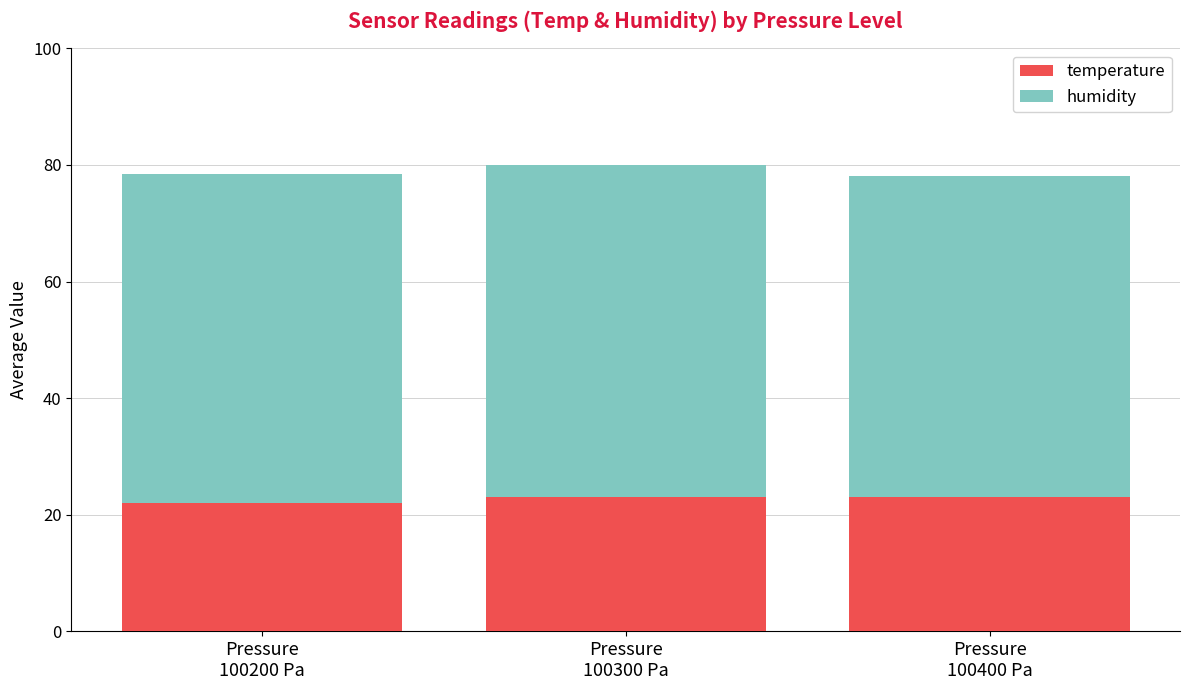

What is the highest value of the temperature series?

23.1